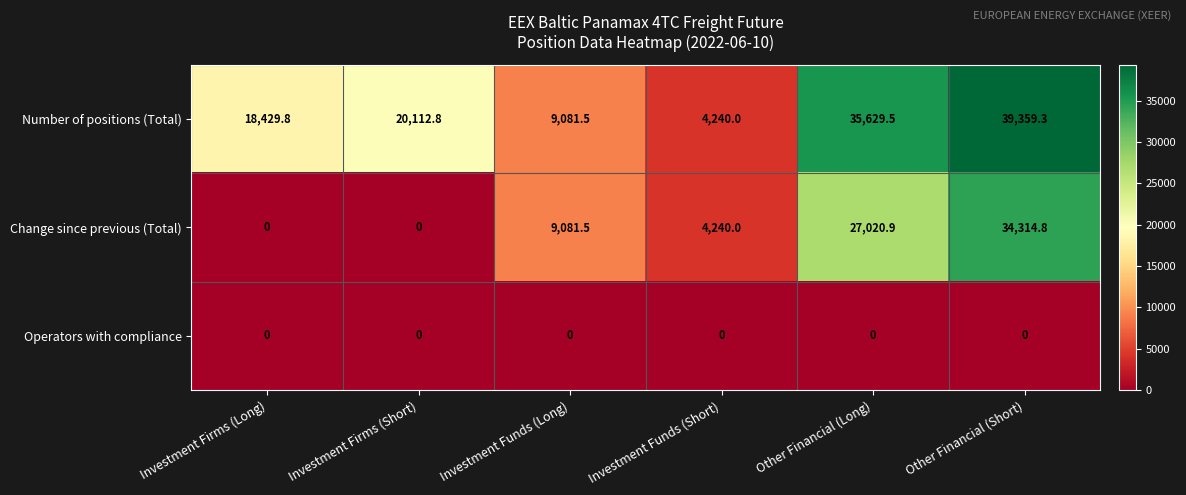

Rank the series by their average value, from highest to lowest.

Number of positions (Total), Change since previous (Total), Operators with compliance